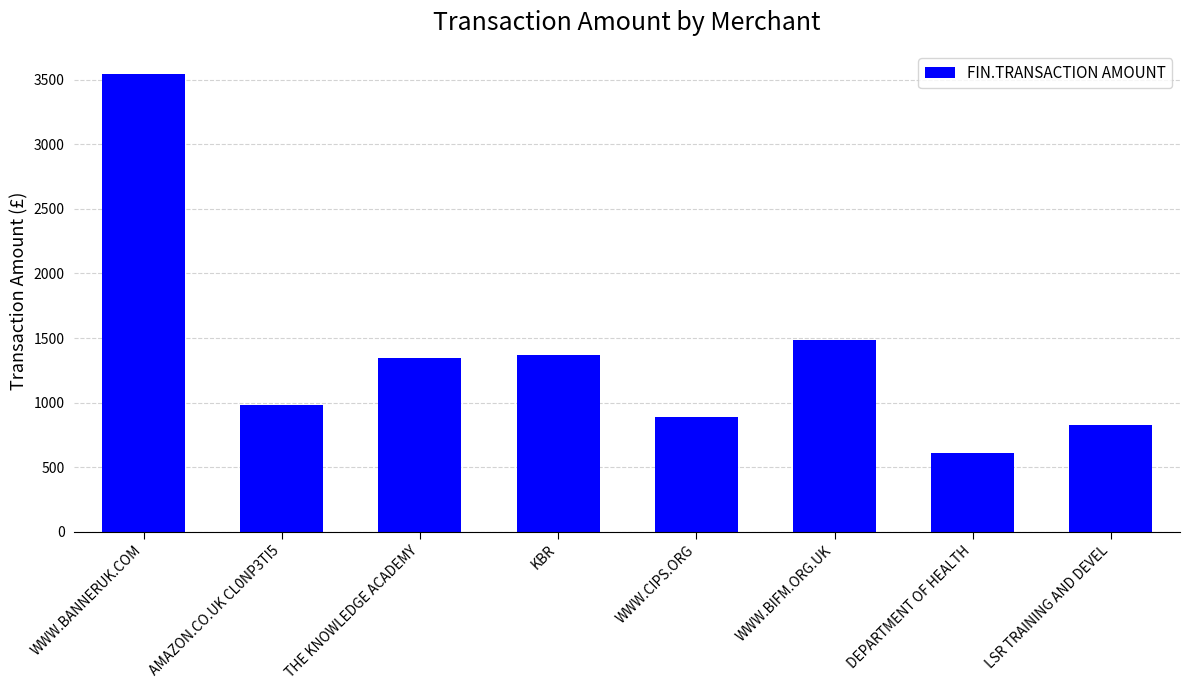

Where is the data nearest to the value 2078?

WWW.BIFM.ORG.UK